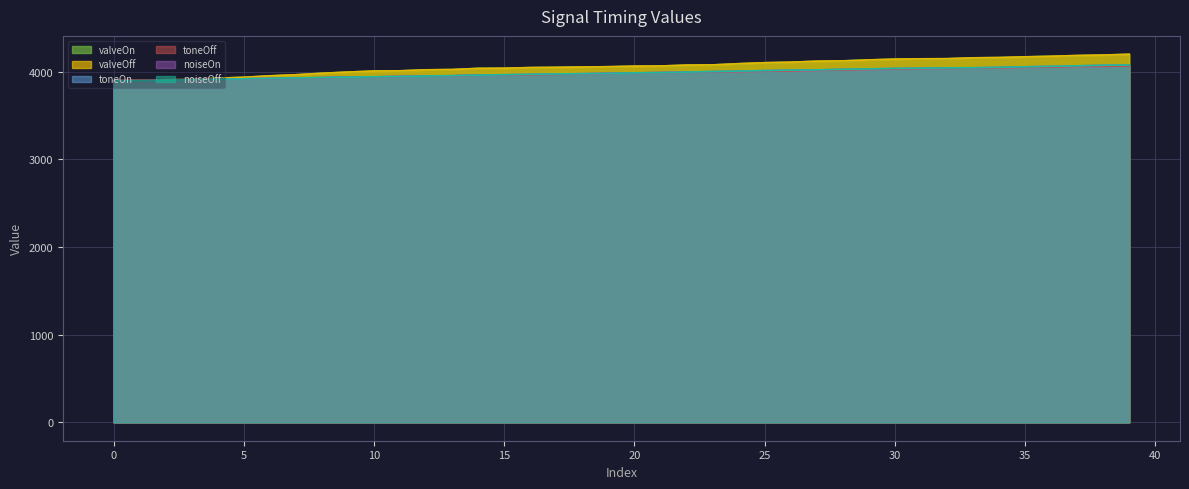

Reading left to right, transcribe all the data shown in this chart.

valveOn: 3896.6	3904.7	3910.9	3912.4	3928.1	3938.3	3955.0	3967.1	3984.1	3997.9	4009.7	4012.1	4023.4	4026.7	4039.9	4041.6	4048.9	4051.9	4055.4	4059.0	4065.2	4066.9	4077.4	4079.6	4093.4	4104.4	4110.4	4121.7	4125.5	4136.5	4145.3	4149.1	4150.3	4160.4	4163.5	4171.5	4178.2	4186.8	4192.0	4200.8
valveOff: 3896.6	3904.7	3910.8	3912.4	3928.1	3938.2	3954.9	3967.0	3984.1	3997.8	4009.7	4012.1	4023.3	4026.7	4039.8	4041.6	4048.9	4051.8	4055.4	4058.9	4065.2	4066.9	4077.3	4079.6	4093.3	4104.4	4110.3	4121.7	4125.4	4136.5	4145.2	4149.0	4150.2	4160.3	4163.5	4171.5	4178.2	4186.7	4191.9	4200.7
toneOn: 3900.0	3905.9	3907.4	3912.0	3917.6	3921.2	3924.1	3927.6	3933.9	3940.8	3942.3	3948.0	3952.6	3954.8	3961.1	3963.5	3965.6	3970.4	3977.5	3982.9	3987.7	3992.2	3994.5	3999.7	4001.3	4007.0	4010.2	4015.4	4020.7	4026.2	4031.4	4036.0	4038.7	4042.6	4044.4	4050.5	4053.6	4059.9	4062.1	4067.0
toneOff: 3900.1	3906.0	3907.5	3912.1	3917.7	3921.3	3924.2	3927.7	3934.0	3940.9	3942.4	3948.1	3952.7	3954.9	3961.2	3963.6	3965.7	3970.5	3977.6	3983.0	3987.8	3992.3	3994.6	3999.8	4001.4	4007.1	4010.3	4015.5	4020.8	4026.3	4031.5	4036.1	4038.8	4042.7	4044.5	4050.6	4053.7	4060.0	4062.2	4067.1
noiseOn: 3895.5	3897.7	3903.2	3909.6	3916.3	3920.6	3925.4	3930.4	3934.7	3938.8	3943.8	3946.8	3953.0	3956.2	3962.6	3967.6	3971.9	3976.0	3979.5	3981.7	3988.7	3991.0	3997.2	4003.9	4008.2	4014.2	4019.7	4022.3	4028.9	4033.7	4039.0	4041.7	4045.0	4046.8	4052.0	4057.8	4062.9	4068.7	4075.4	4078.0
noiseOff: 3896.0	3898.2	3903.7	3910.1	3916.8	3921.1	3925.9	3930.9	3935.2	3939.3	3944.3	3947.3	3953.5	3956.7	3963.1	3968.1	3972.4	3976.5	3980.0	3982.2	3989.2	3991.5	3997.7	4004.4	4008.7	4014.7	4020.2	4022.8	4029.4	4034.2	4039.5	4042.2	4045.5	4047.3	4052.5	4058.3	4063.4	4069.2	4075.9	4078.5